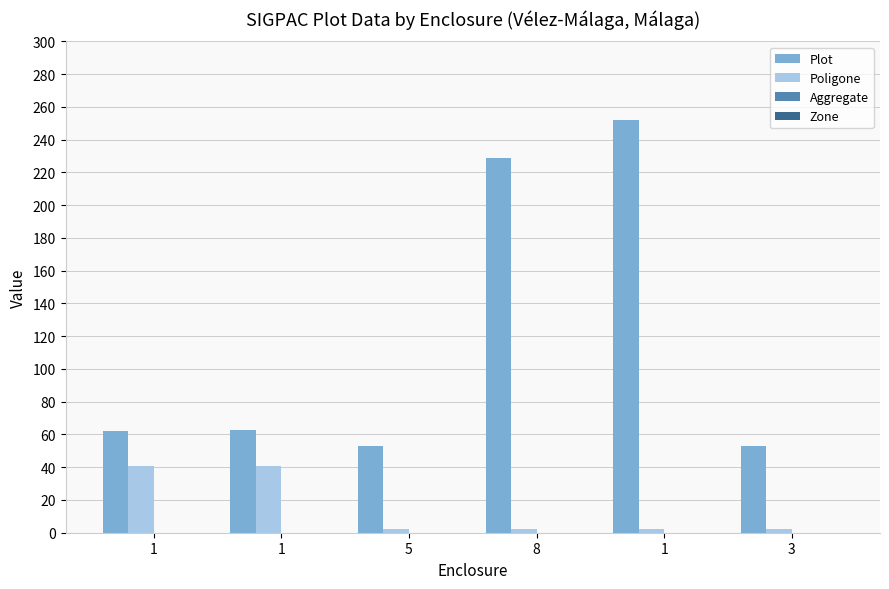

How many data points does each series have?

6